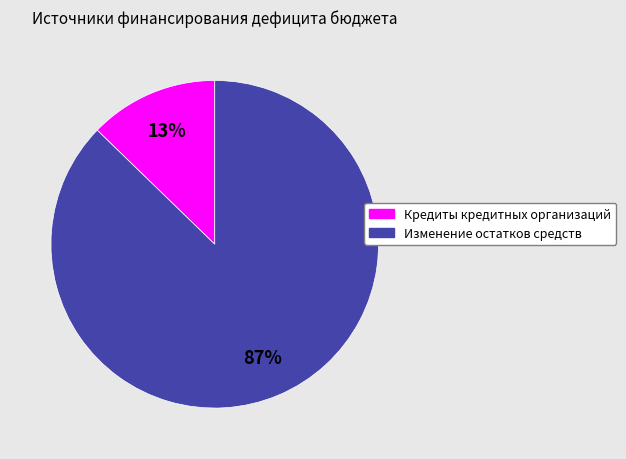

True or false: Изменение остатков средств accounts for 95% of the total.

False